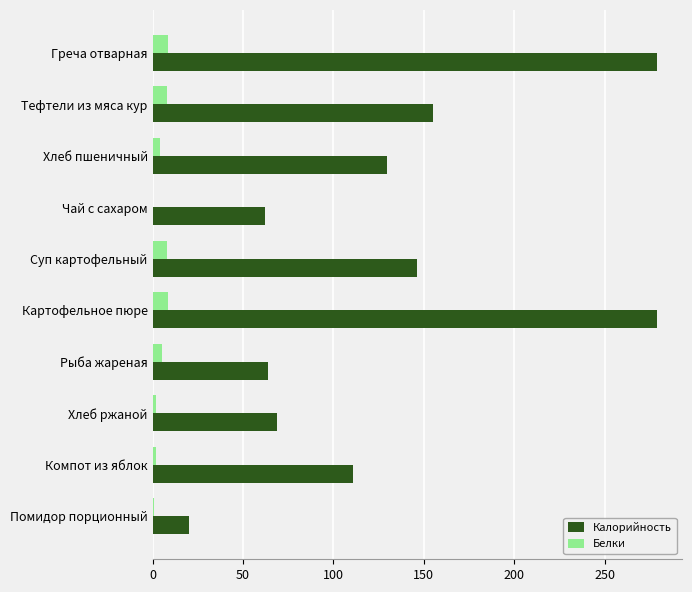

What is the maximum value for Белки?

8.7